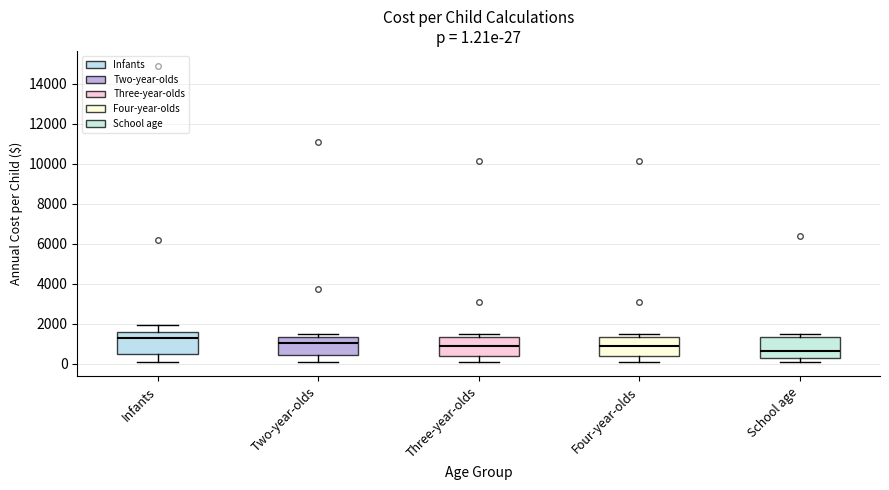

Which box's median line is the highest?

Infants